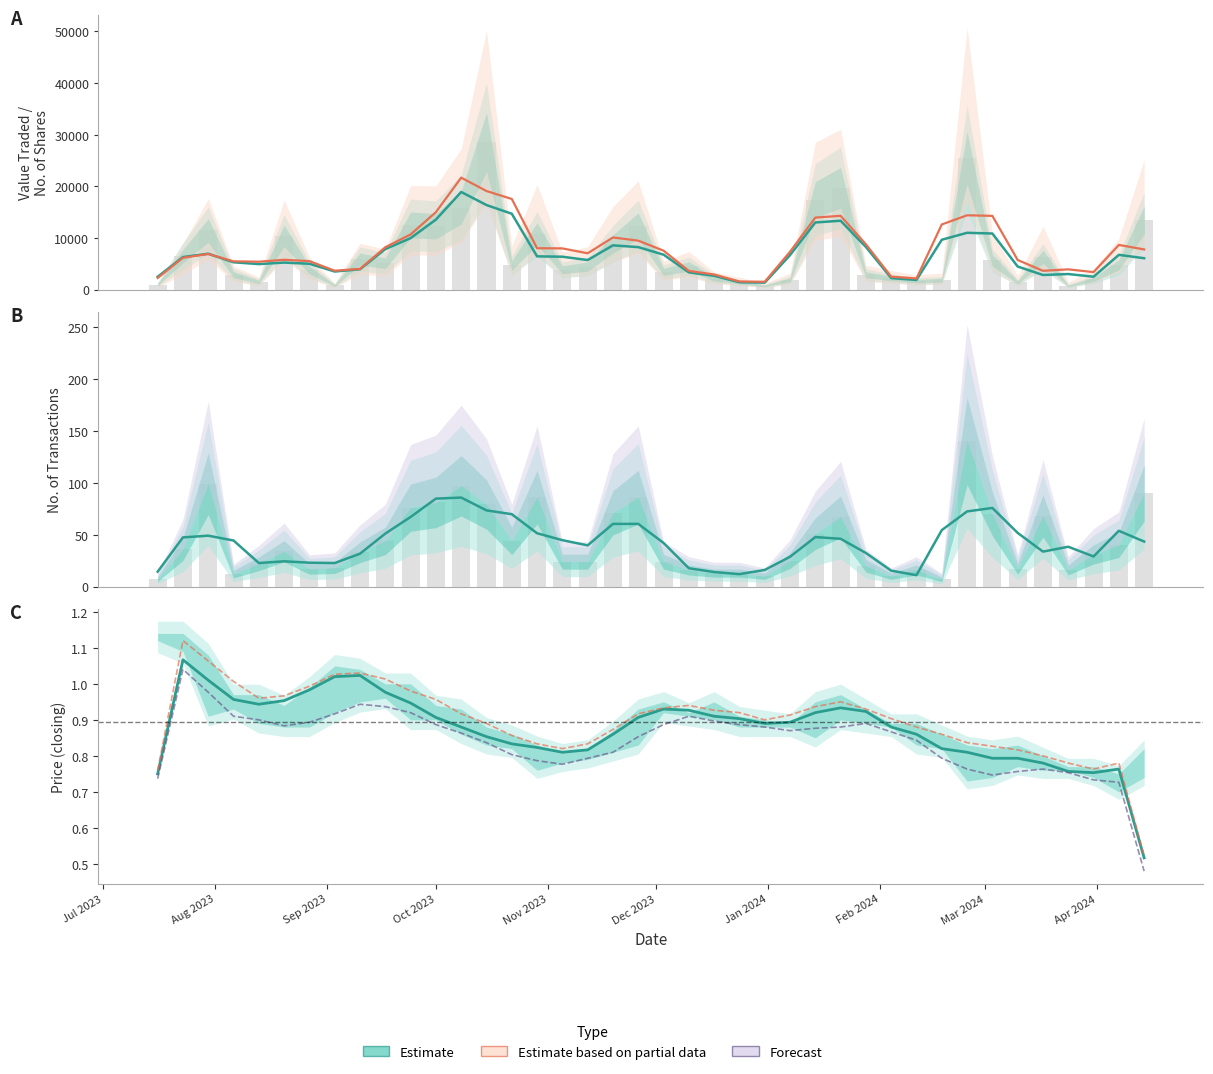

Reading left to right, what are all the values shown in this chart?

Value Traded: 2485.7	6306.0	6949.0	5290.3	4940.0	5233.7	5002.3	3501.3	3939.3	7848.7	9972.0	13560.0	18912.7	16380.0	14692.0	6442.7	6370.0	5723.0	8570.3	8228.3	6768.3	3338.0	2670.0	1423.3	1349.0	6681.0	13004.3	13341.0	8255.3	2227.3	1873.0	9657.7	11002.0	10864.0	4470.3	2827.3	3012.7	2494.0	6731.3	6078.3
No. of Shares: 2249.7	6170.3	6898.7	5475.7	5402.3	5773.0	5514.0	3657.7	4012.3	8208.7	10685.7	15004.0	21685.7	19096.7	17556.0	8014.3	7981.3	7032.7	10100.0	9480.3	7544.3	3621.0	2926.7	1570.3	1516.7	7329.3	13949.7	14295.3	8771.3	2506.3	2166.7	12621.0	14395.7	14280.7	5731.7	3641.7	3921.7	3387.7	8656.0	7780.7
No. of Trans: 14.3	47.3	49.0	44.3	22.7	24.3	23.0	22.7	31.7	51.0	67.0	84.7	85.7	73.3	69.7	51.3	44.7	39.7	60.3	60.3	42.0	17.7	14.0	12.0	16.0	28.7	47.7	46.0	32.3	15.3	11.0	54.3	72.3	75.7	51.7	33.7	38.3	29.0	53.7	43.3
Closing: 0.7	1.1	1.0	1.0	0.9	1.0	1.0	1.0	1.0	1.0	0.9	0.9	0.9	0.9	0.8	0.8	0.8	0.8	0.9	0.9	0.9	0.9	0.9	0.9	0.9	0.9	0.9	0.9	0.9	0.9	0.9	0.8	0.8	0.8	0.8	0.8	0.8	0.8	0.8	0.5
High: 0.8	1.1	1.1	1.0	1.0	1.0	1.0	1.0	1.0	1.0	1.0	1.0	0.9	0.9	0.9	0.8	0.8	0.8	0.9	0.9	0.9	0.9	0.9	0.9	0.9	0.9	0.9	0.9	0.9	0.9	0.9	0.9	0.8	0.8	0.8	0.8	0.8	0.8	0.8	0.5
Low: 0.7	1.0	1.0	0.9	0.9	0.9	0.9	0.9	0.9	0.9	0.9	0.9	0.9	0.8	0.8	0.8	0.8	0.8	0.8	0.9	0.9	0.9	0.9	0.9	0.9	0.9	0.9	0.9	0.9	0.9	0.8	0.8	0.8	0.7	0.8	0.8	0.8	0.7	0.7	0.5